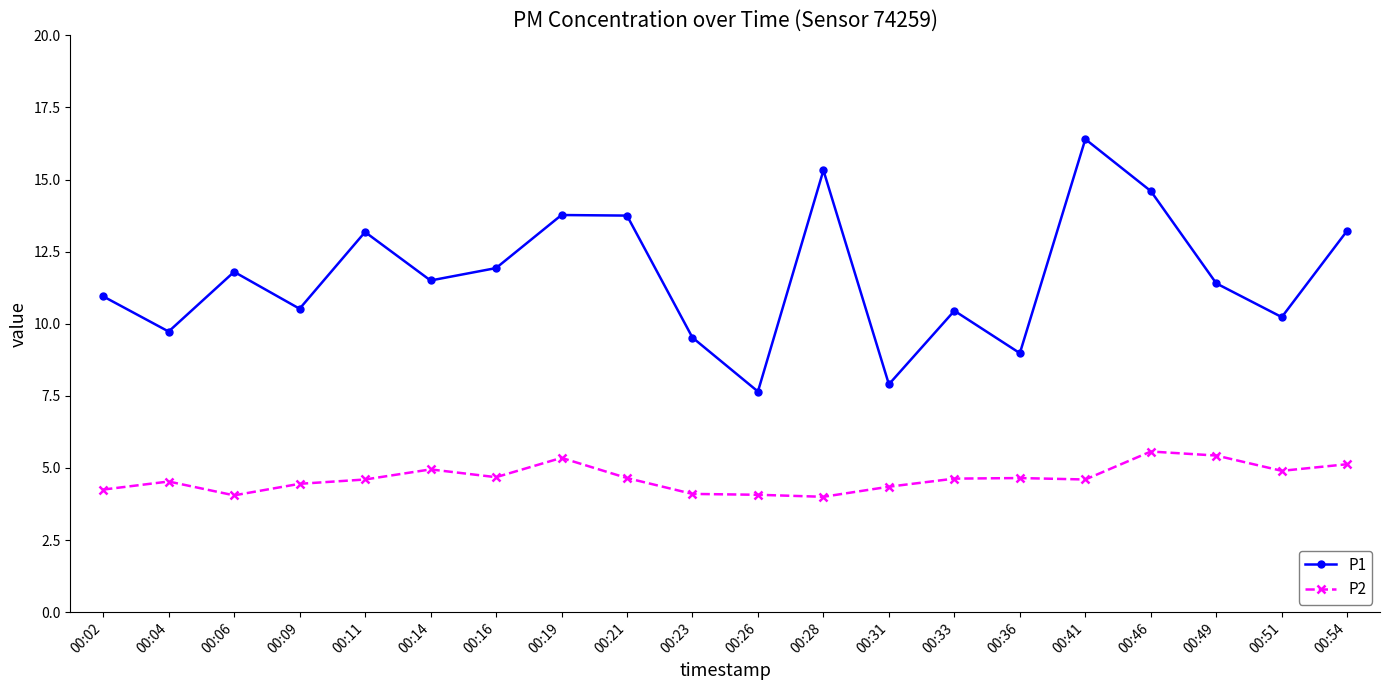

What is the value of the P2 point at the 5th from the left?

4.6